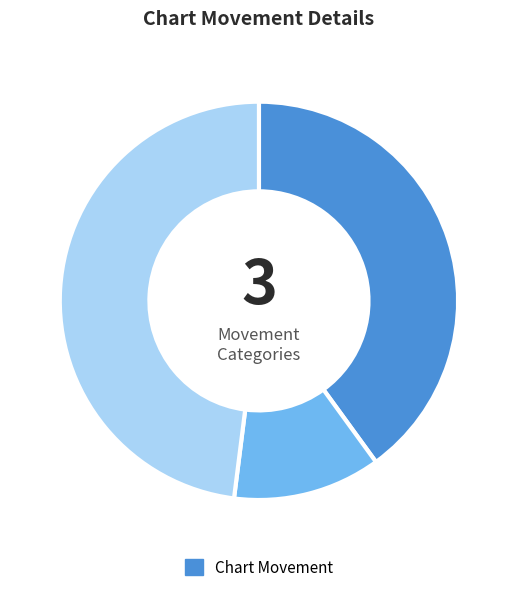

Does any single category account for the majority?

No